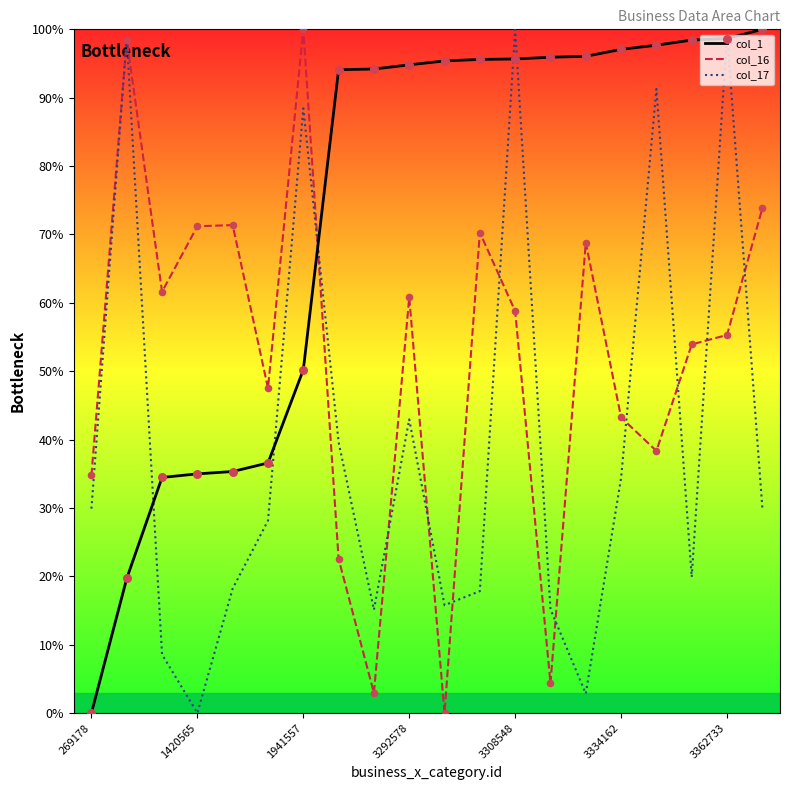

Which series has the largest total across all categories?

col_1